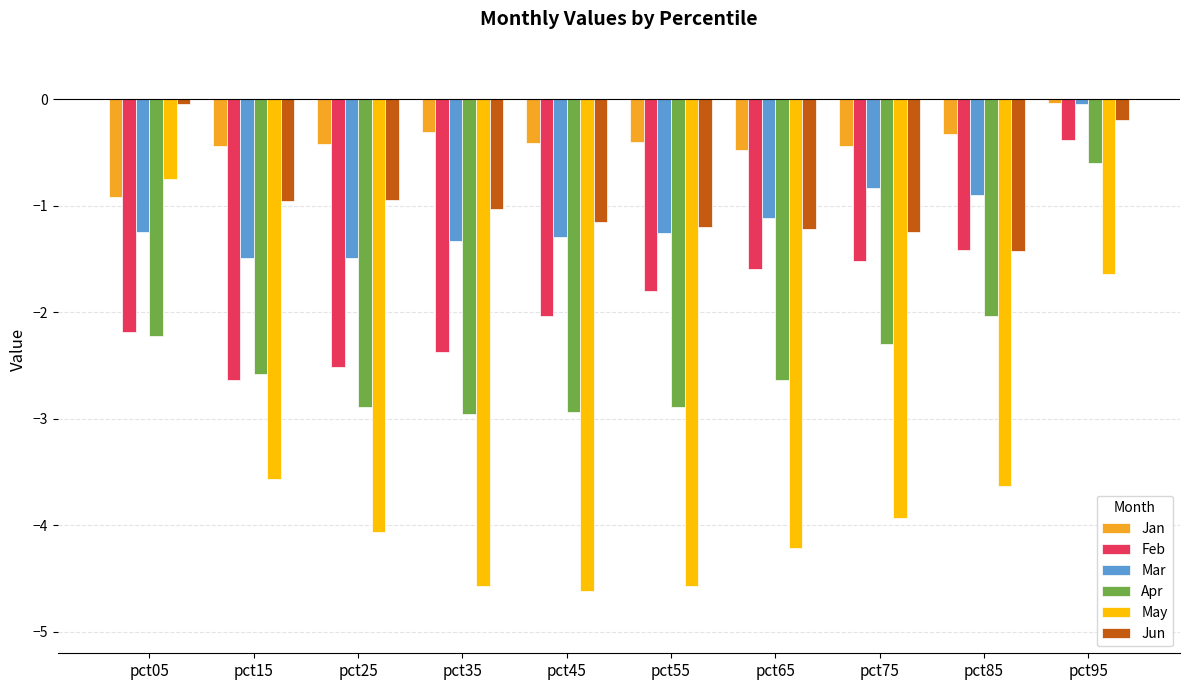

Which series has the largest total across all categories?

Jan